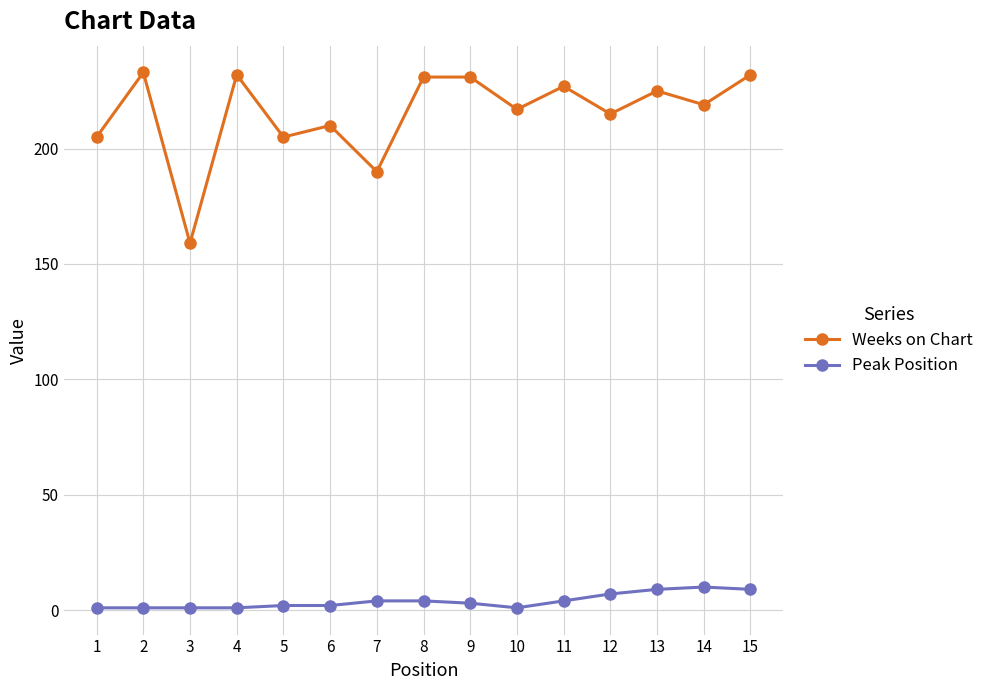

Which series changed the most between 1 and 2?

Weeks on Chart